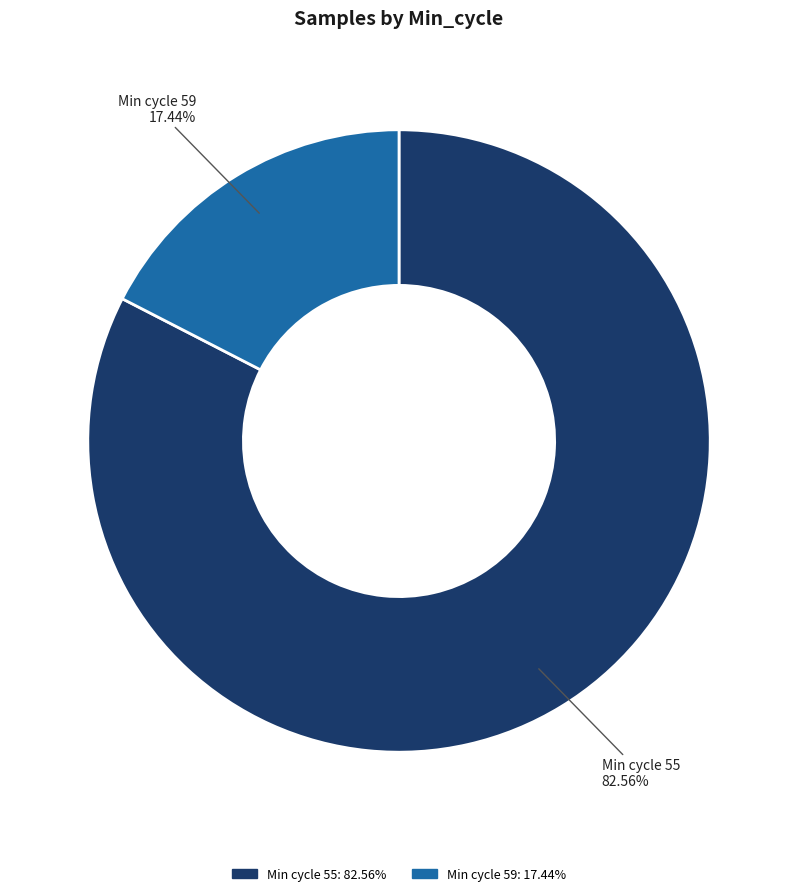

Is there any slice that represents more than half of the pie?

Yes